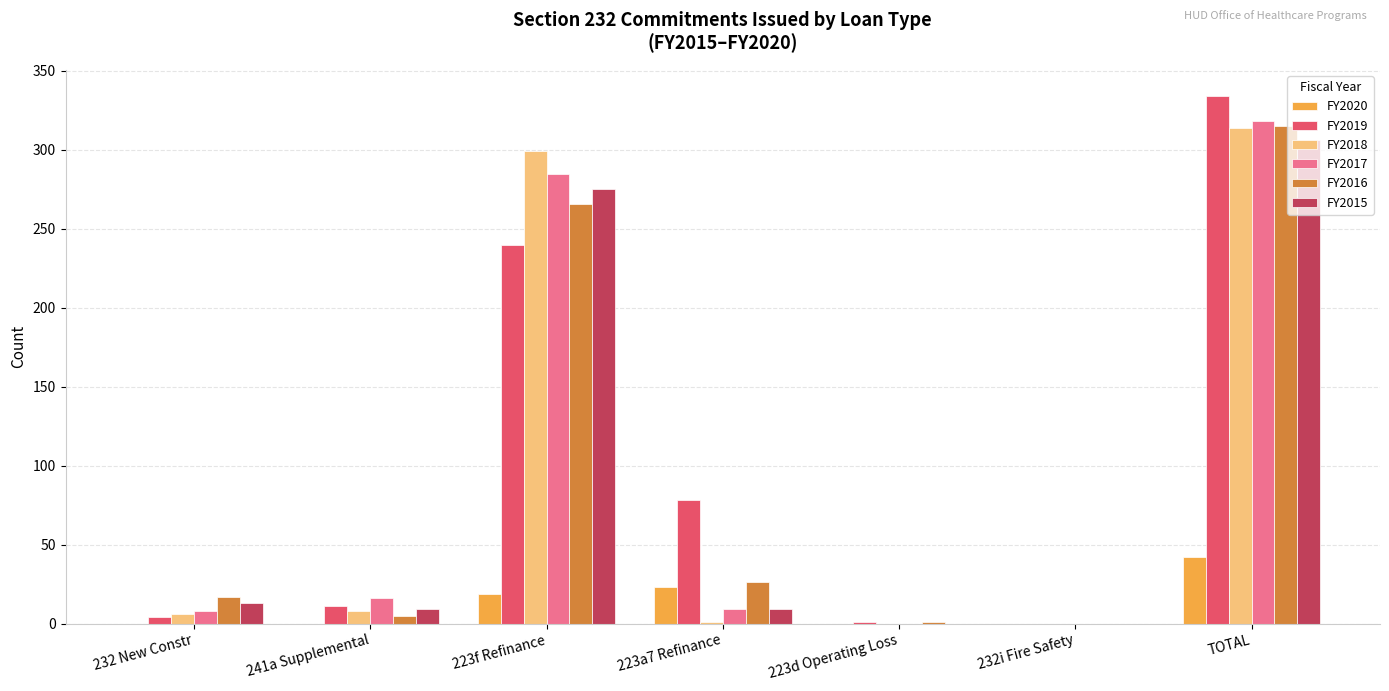

Is the value of FY2019 at 223a7 Refinance greater than the value of FY2017 at TOTAL?

No